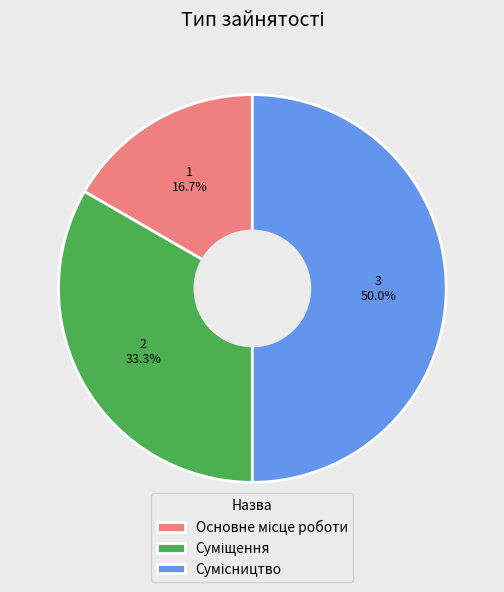

Which category has the biggest portion of the pie?

Сумісництво